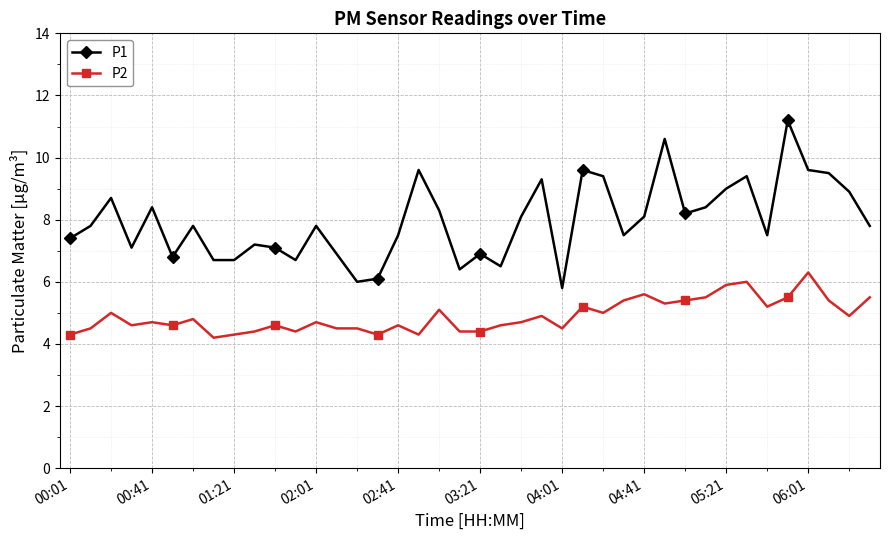

True or false: P1 and P2 intersect in this chart.

False